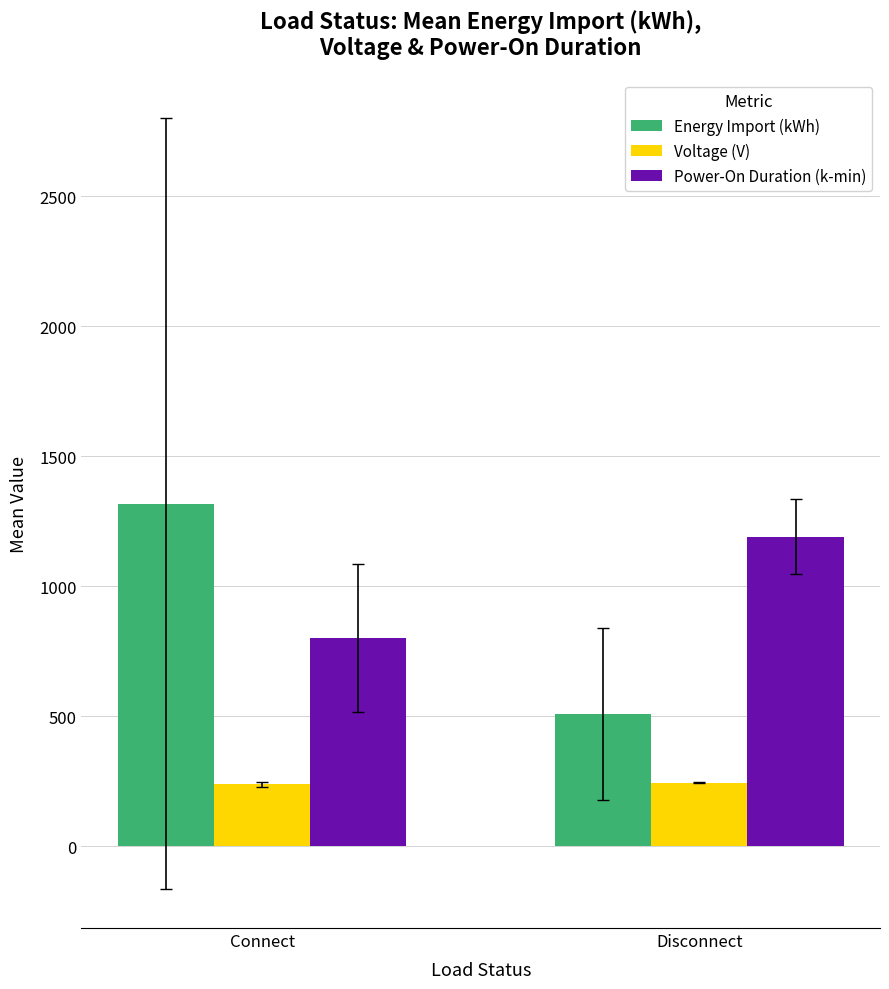

Is it true that Power-On Duration (k-min) equals 1191.4 at Disconnect?

True